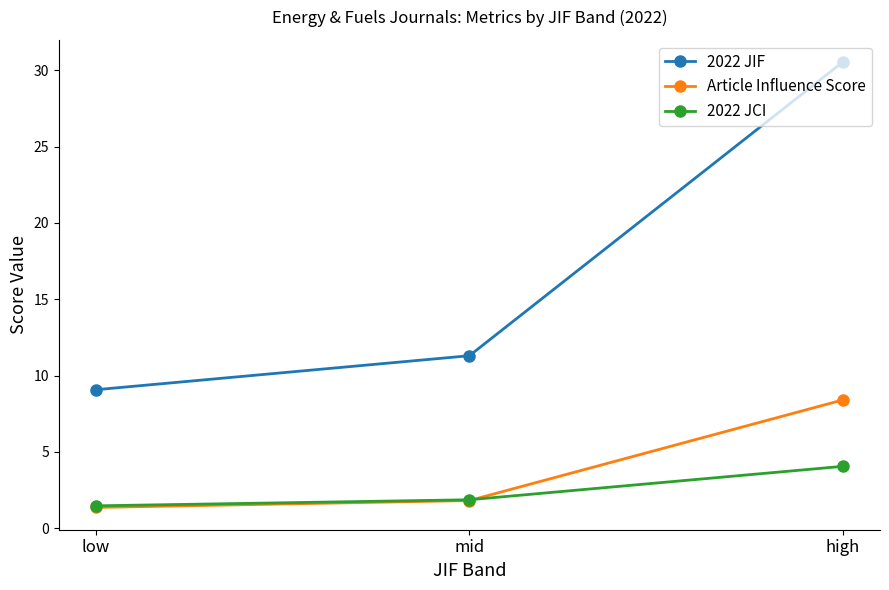

Reading left to right, transcribe all the data shown in this chart.

2022 JIF: low=9.1	mid=11.3	high=30.5
Article Influence Score: low=1.4	mid=1.8	high=8.4
2022 JCI: low=1.5	mid=1.9	high=4.1